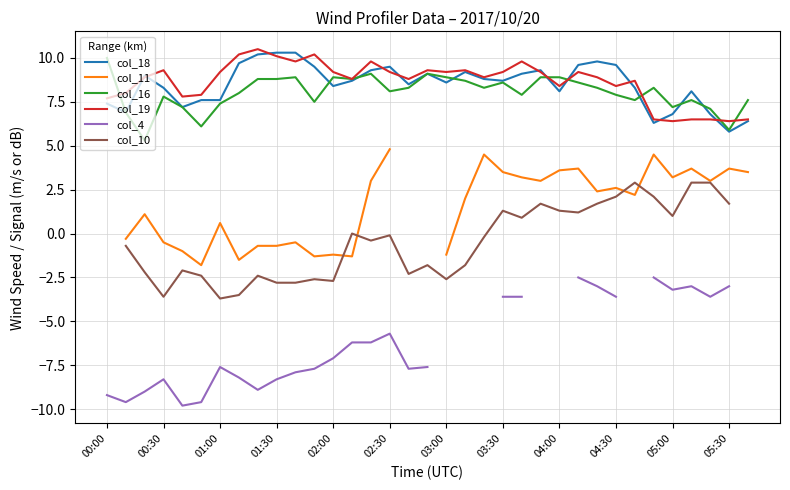

What is the highest value of the col_16 series?

10.0